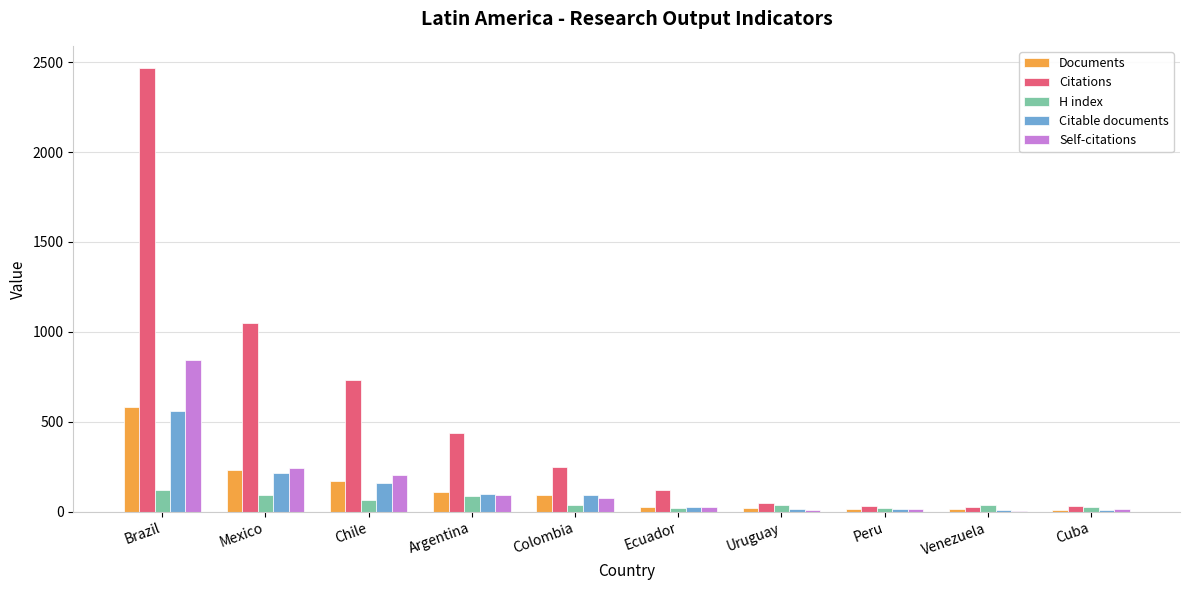

Which series has the widest spread of values?

Citations